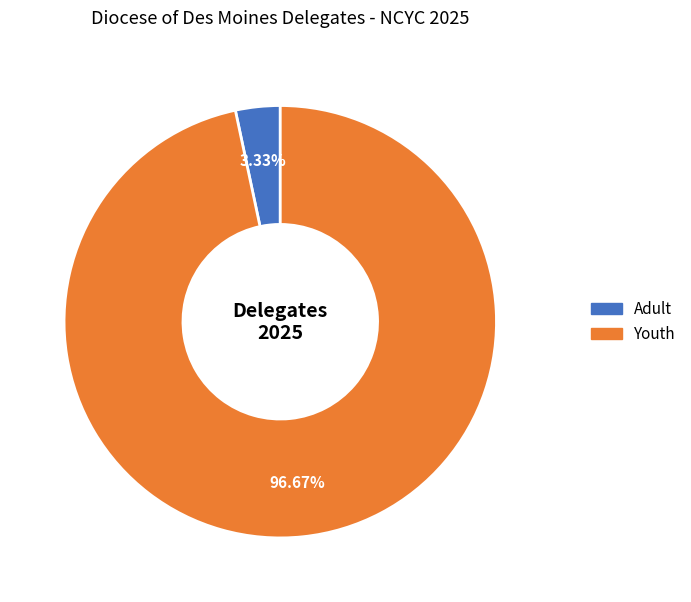

Between Youth and Adult, which is larger?

Youth